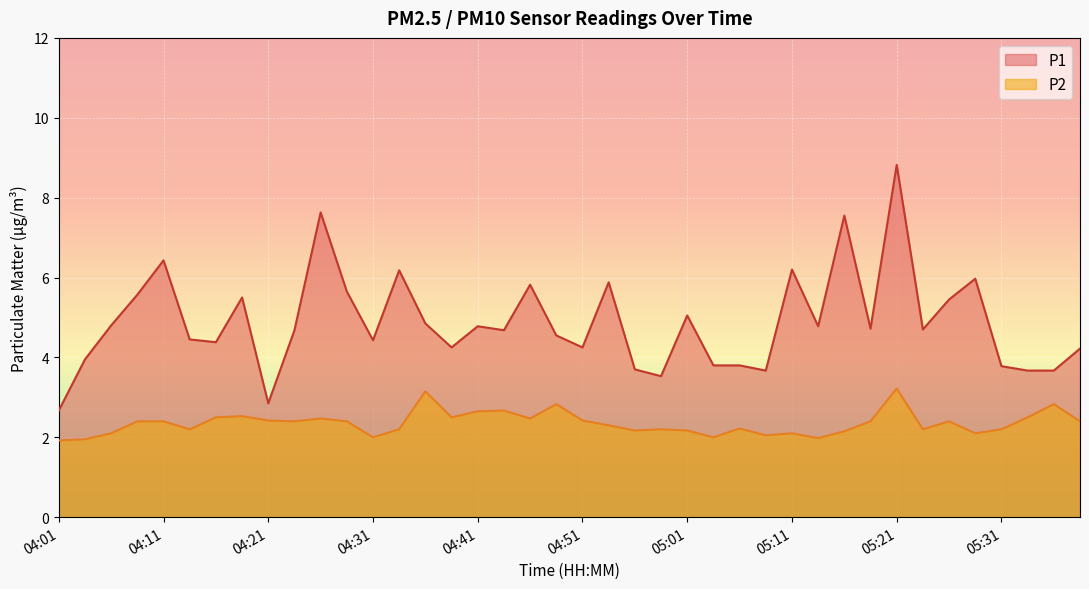

In P1, how many points are higher than both neighbors (excluding endpoints)?

12